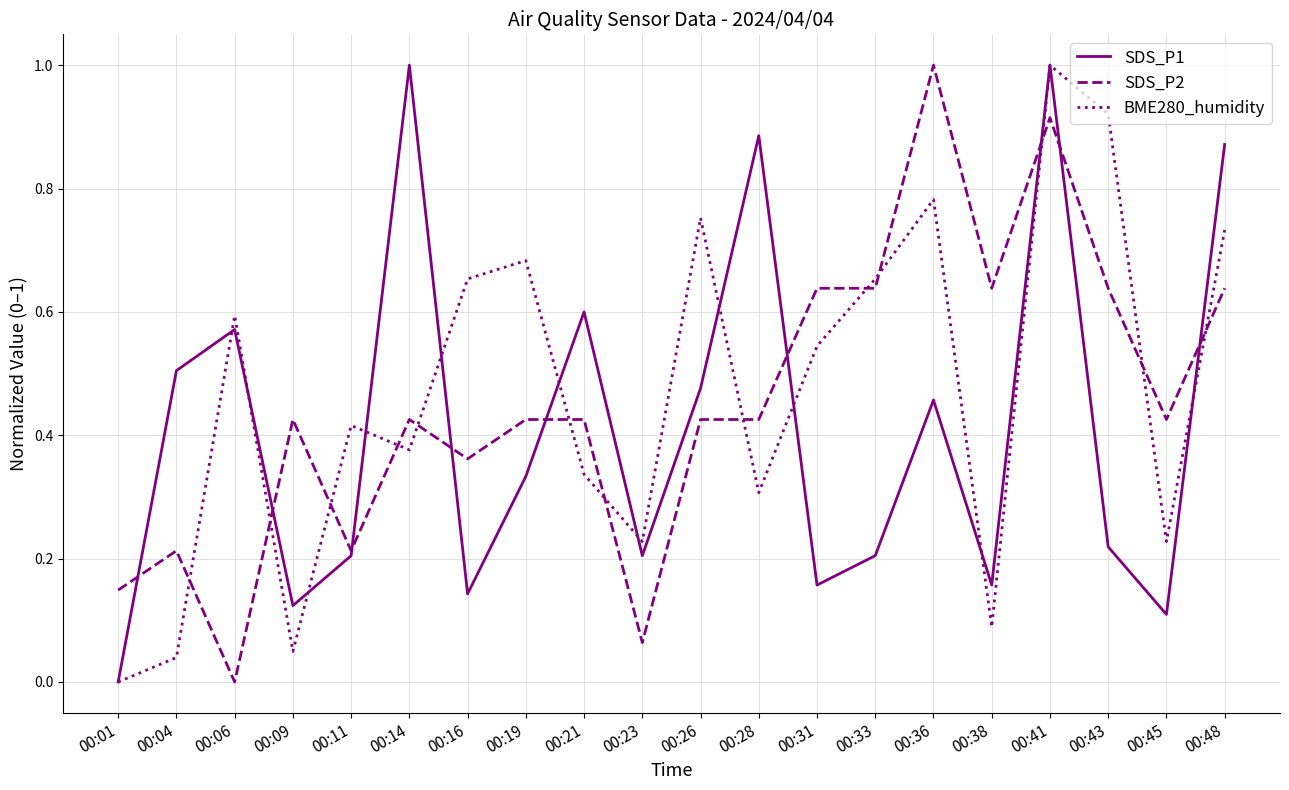

Between which two adjacent categories do BME280_humidity and SDS_P2 first intersect?

00:04 and 00:06